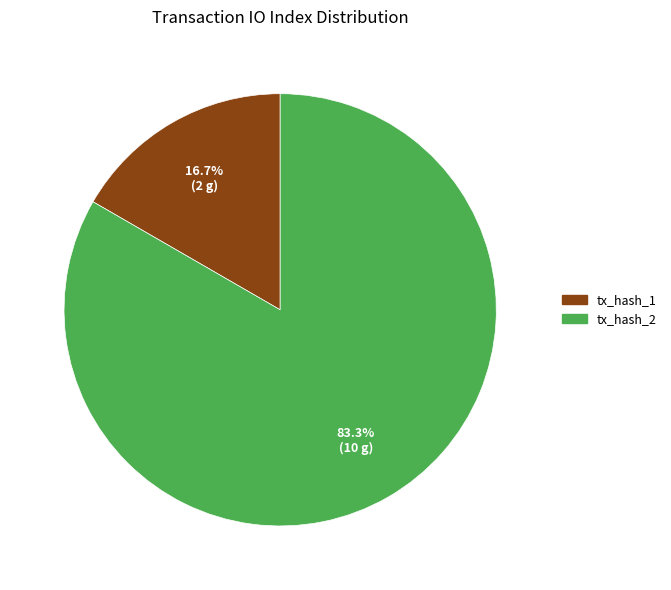

Between tx_hash_2 and tx_hash_1, which is larger?

tx_hash_2